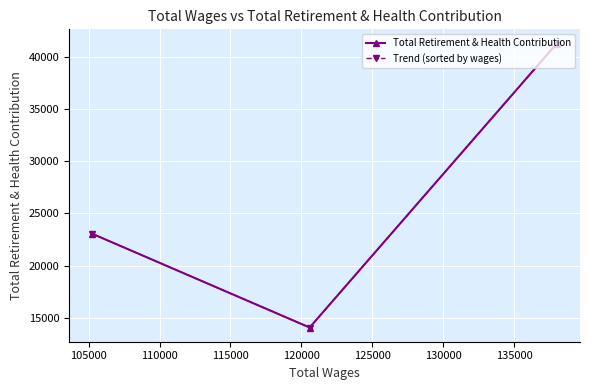

What is the maximum value for Total Retirement & Health Contribution?

41269